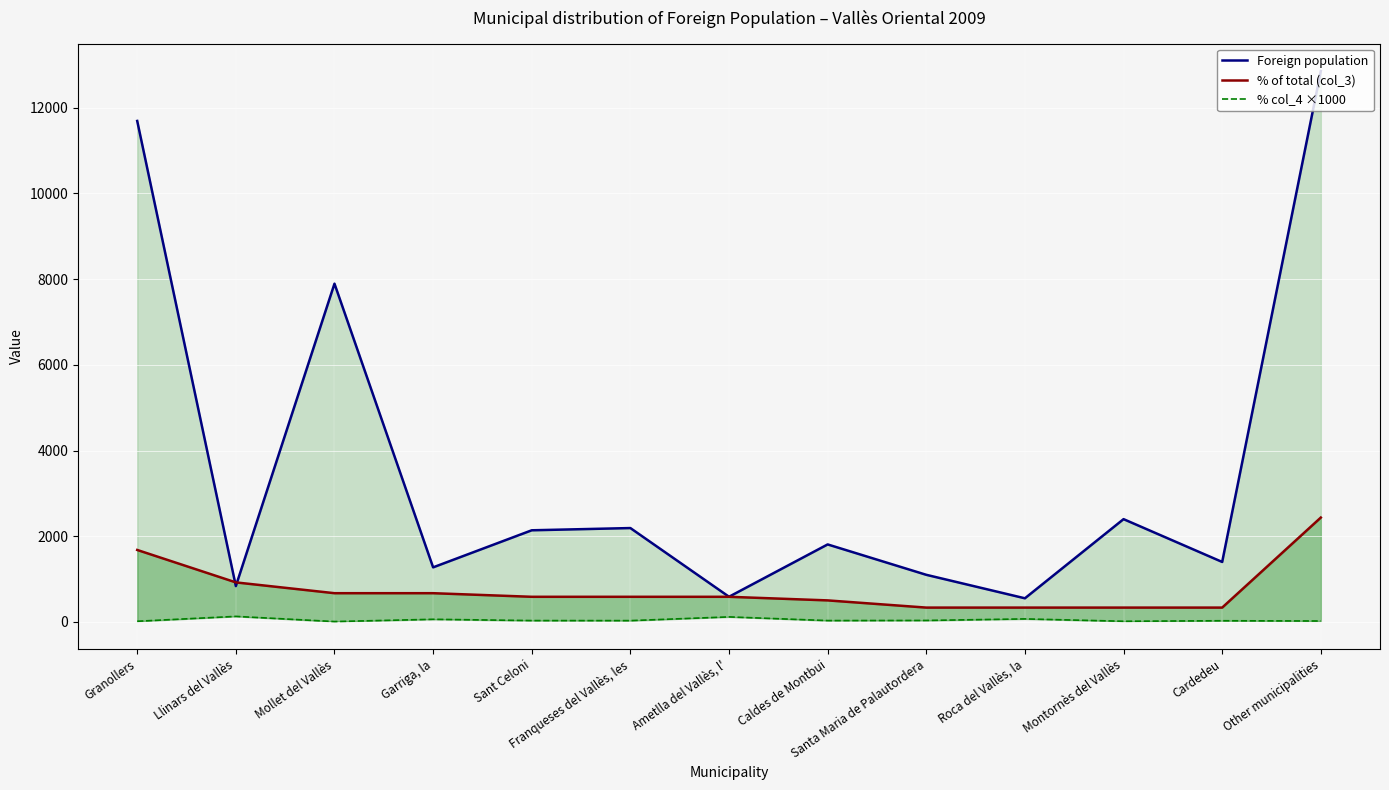

How many values in the % col_4 ×1000 series exceed 33?

5